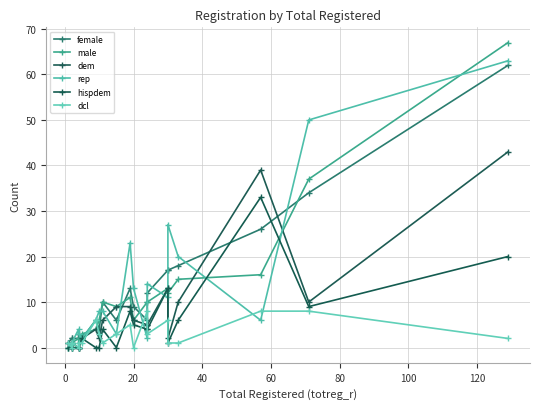

How many lines are shown in the chart?

6